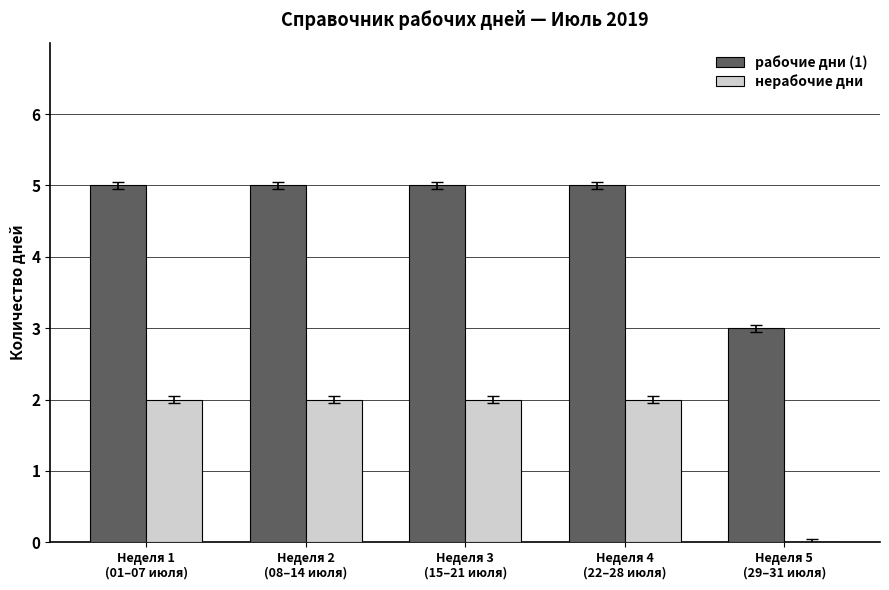

What are all the series names shown in the legend?

рабочие дни (1), нерабочие дни